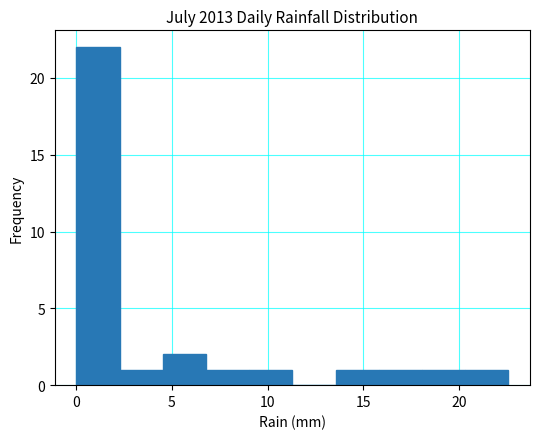

Over which range of the x-axis is the bar tallest?

0.0 to 2.5